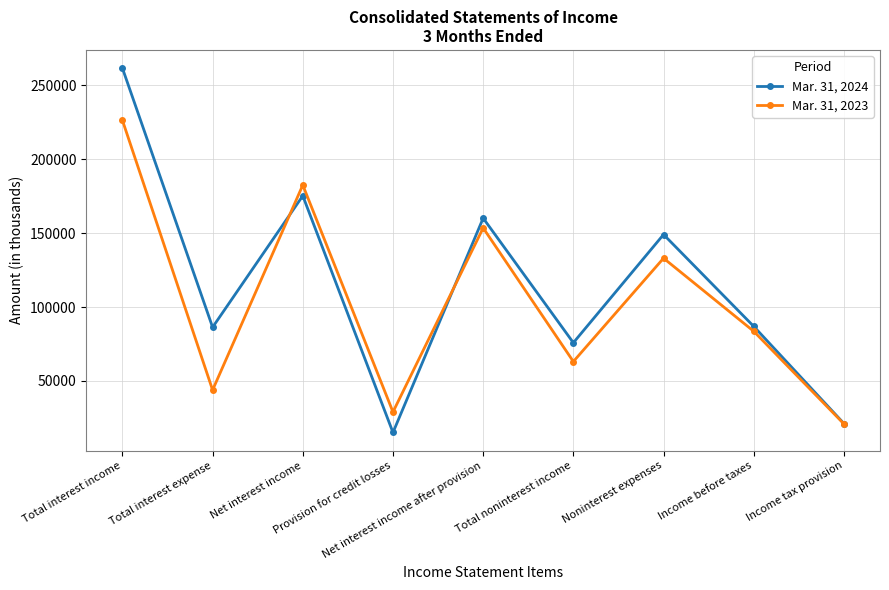

At which label is Mar. 31, 2024 closest to 138380?

Noninterest expenses